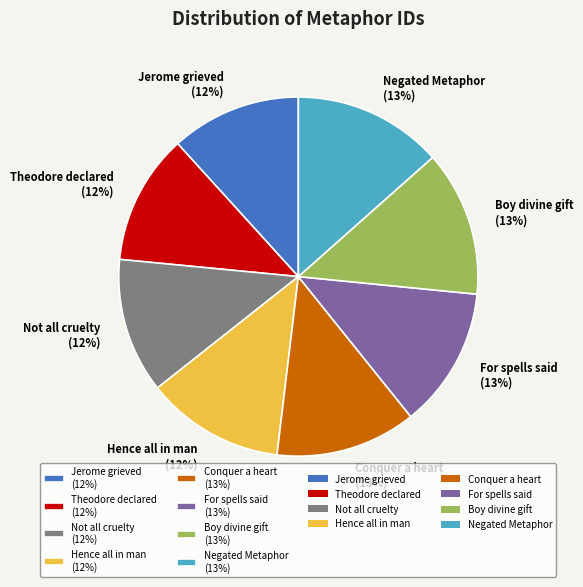

Approximately how many times larger is the value at Not all cruelty (12%) compared to Theodore declared (12%)?

1.0